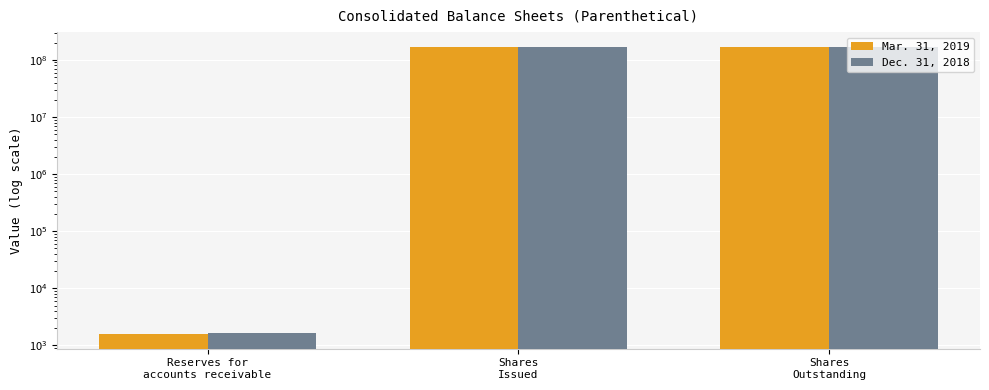

What position from the left is Reserves for
accounts receivable?

1